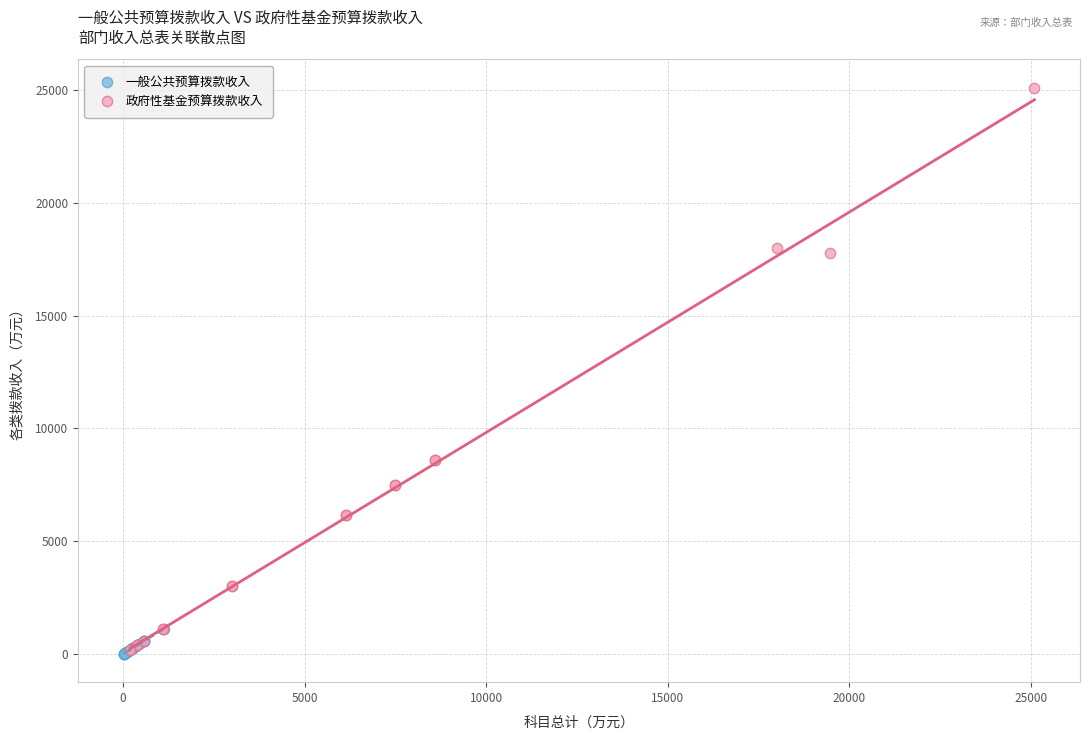

Which series has the widest spread of Y values?

政府性基金预算拨款收入